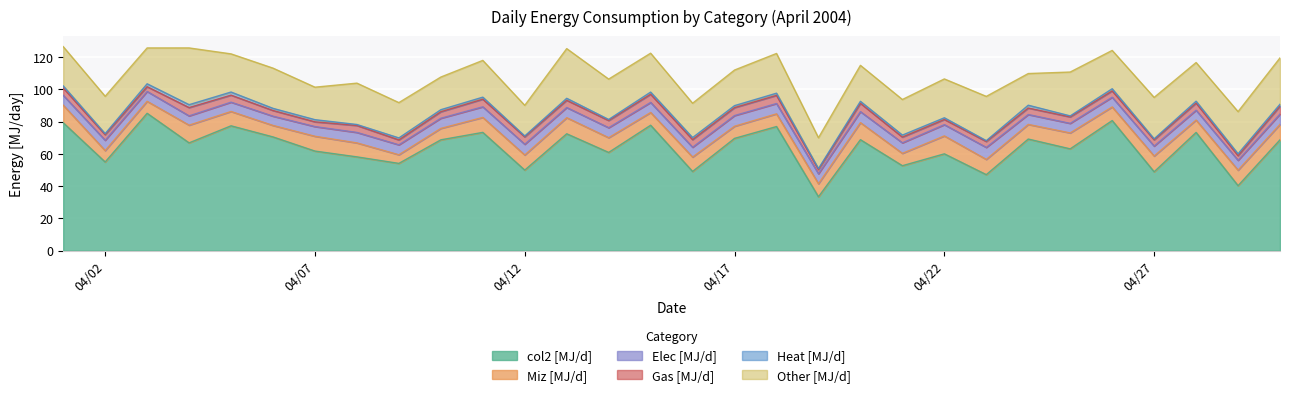

At how many categories does at least one series exceed 20?

30